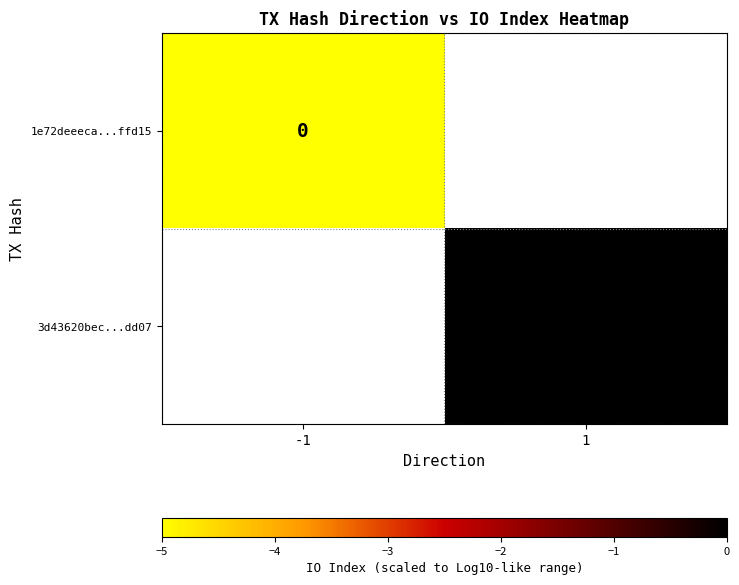

At how many categories does at least one series exceed -3?

1